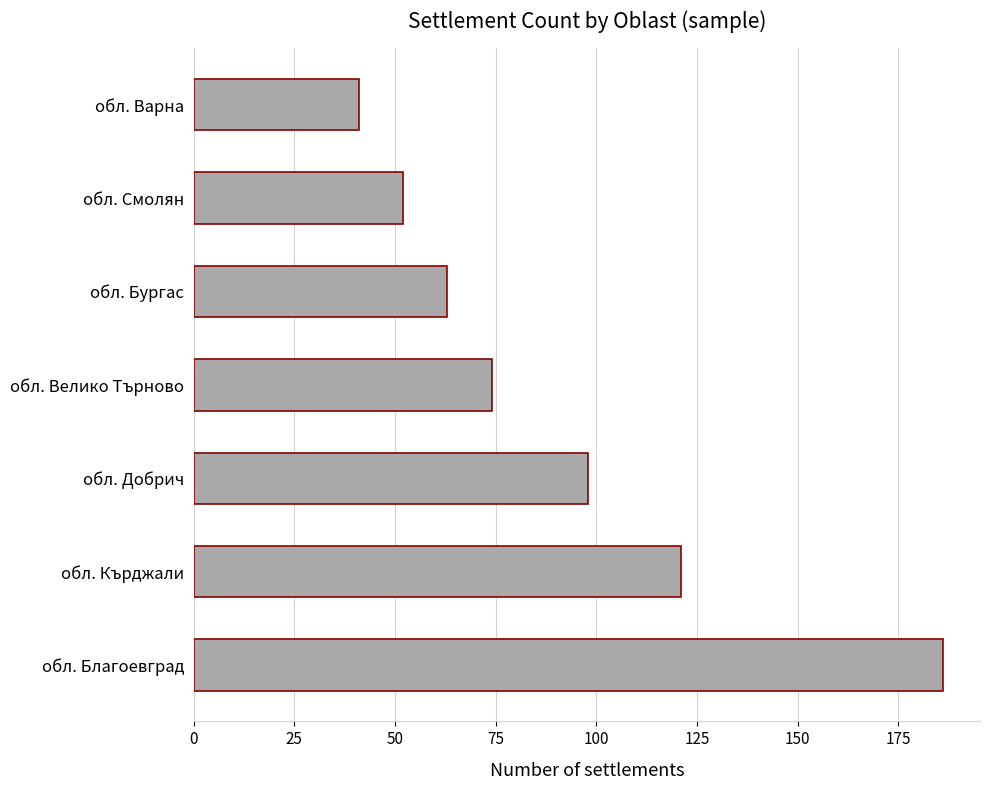

Reading bottom to top, list all the values displayed in this chart.

обл. Благоевград=186	обл. Кърджали=121	обл. Добрич=98	обл. Велико Търново=74	обл. Бургас=63	обл. Смолян=52	обл. Варна=41